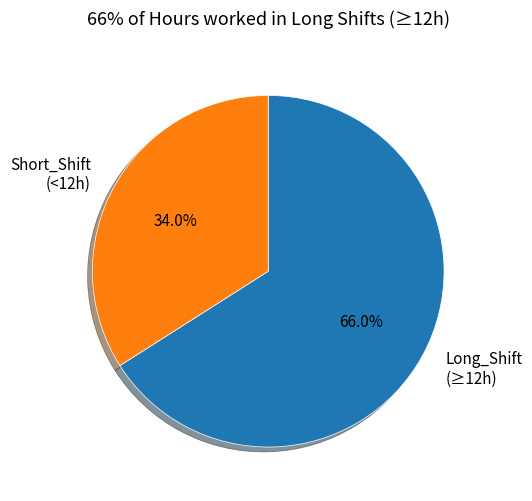

To the nearest percent, what is the difference between the largest and smallest slice percentages?

32%